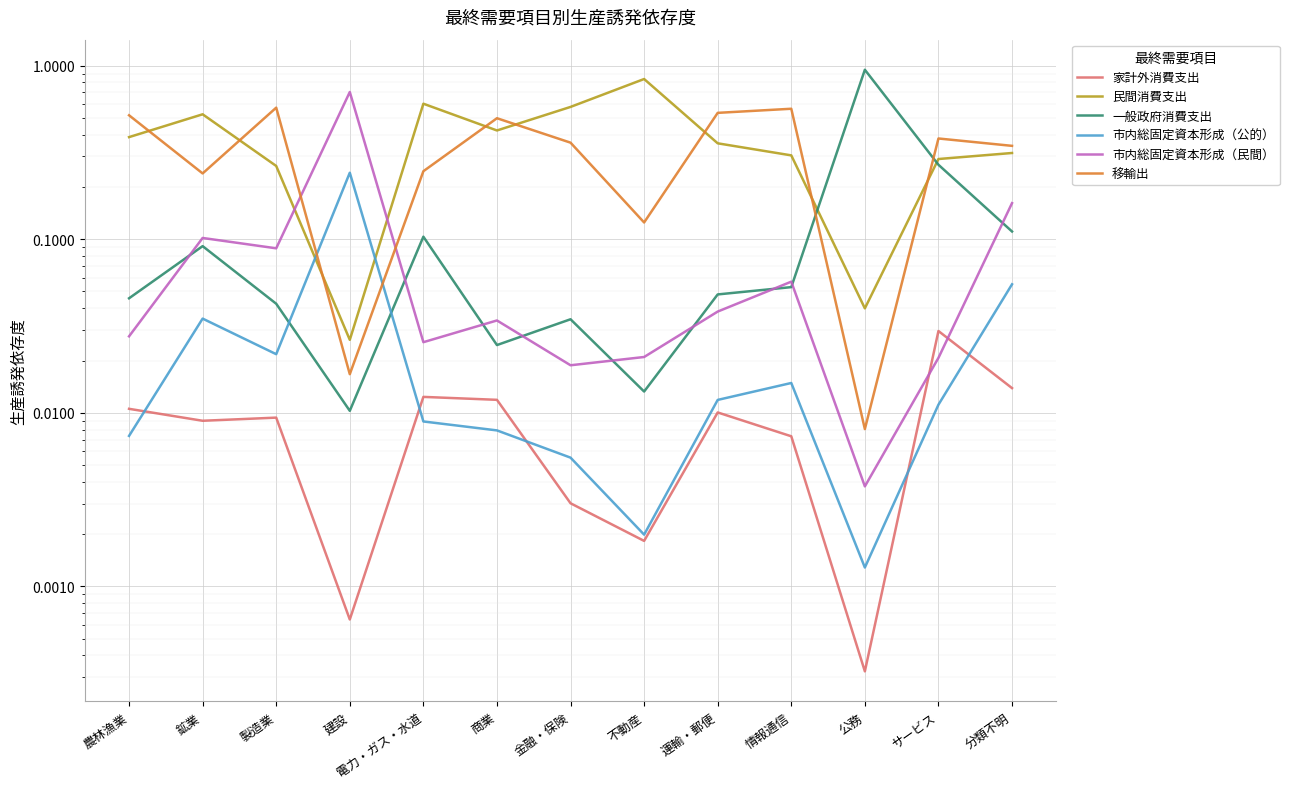

Reading right to left, transcribe all the data shown in this chart.

家計外消費支出: 分類不明=0.0	サービス=0.0	公務=0.0	情報通信=0.0	運輸・郵便=0.0	不動産=0.0	金融・保険=0.0	商業=0.0	電力・ガス・水道=0.0	建設=0.0	製造業=0.0	鉱業=0.0	農林漁業=0.0
民間消費支出: 分類不明=0.3	サービス=0.3	公務=0.0	情報通信=0.3	運輸・郵便=0.4	不動産=0.8	金融・保険=0.6	商業=0.4	電力・ガス・水道=0.6	建設=0.0	製造業=0.3	鉱業=0.5	農林漁業=0.4
一般政府消費支出: 分類不明=0.1	サービス=0.3	公務=0.9	情報通信=0.1	運輸・郵便=0.0	不動産=0.0	金融・保険=0.0	商業=0.0	電力・ガス・水道=0.1	建設=0.0	製造業=0.0	鉱業=0.1	農林漁業=0.0
市内総固定資本形成（公的）: 分類不明=0.1	サービス=0.0	公務=0.0	情報通信=0.0	運輸・郵便=0.0	不動産=0.0	金融・保険=0.0	商業=0.0	電力・ガス・水道=0.0	建設=0.2	製造業=0.0	鉱業=0.0	農林漁業=0.0
市内総固定資本形成（民間）: 分類不明=0.2	サービス=0.0	公務=0.0	情報通信=0.1	運輸・郵便=0.0	不動産=0.0	金融・保険=0.0	商業=0.0	電力・ガス・水道=0.0	建設=0.7	製造業=0.1	鉱業=0.1	農林漁業=0.0
移輸出: 分類不明=0.3	サービス=0.4	公務=0.0	情報通信=0.6	運輸・郵便=0.5	不動産=0.1	金融・保険=0.4	商業=0.5	電力・ガス・水道=0.2	建設=0.0	製造業=0.6	鉱業=0.2	農林漁業=0.5